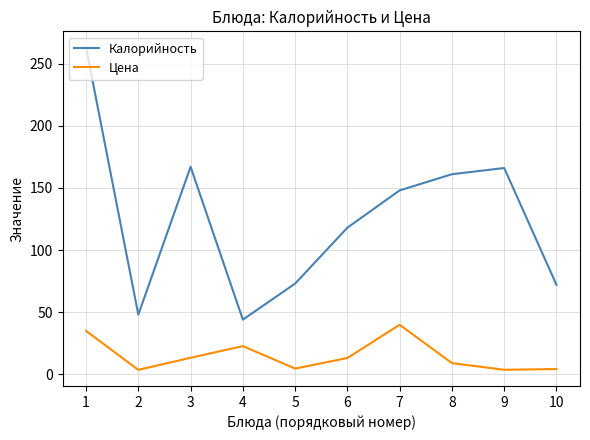

What is the spread (max minus min) of values at 1?

228.0